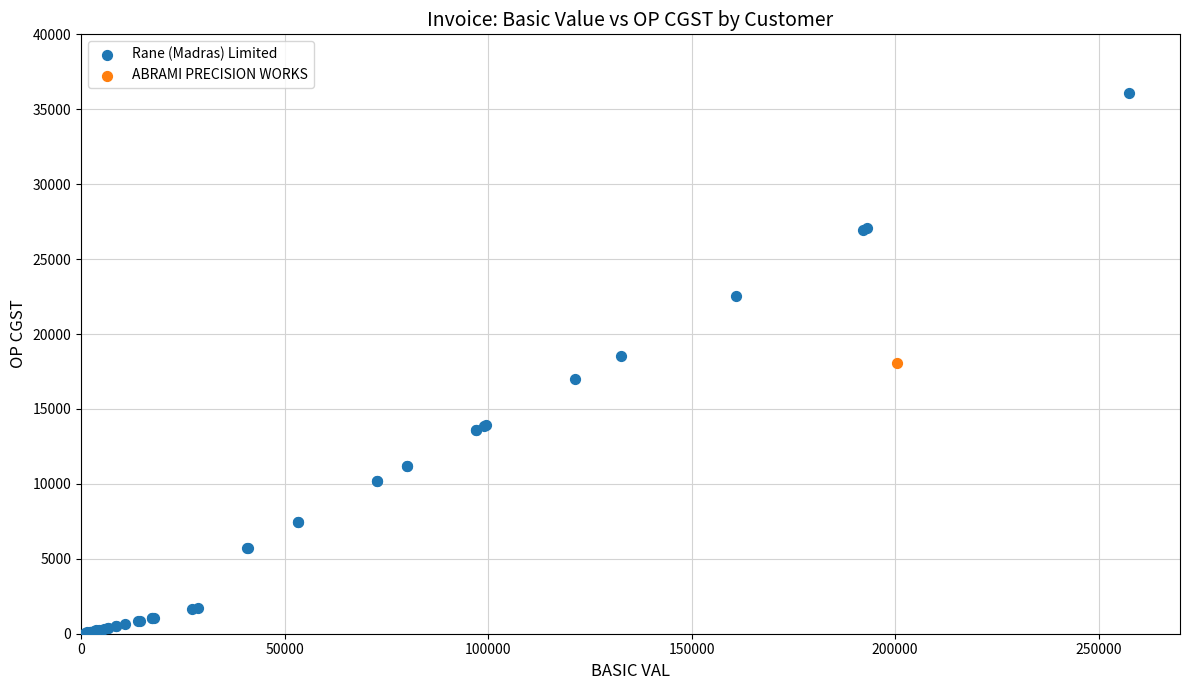

What are all the series names shown in the legend?

Rane (Madras) Limited, ABRAMI PRECISION WORKS